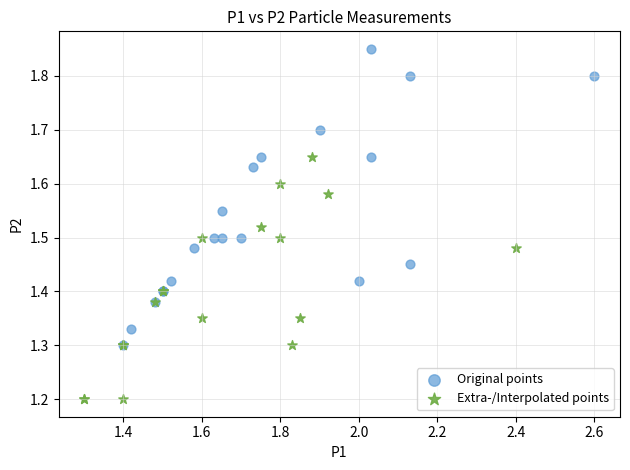

Which series has the largest Y range (max minus min)?

Original points